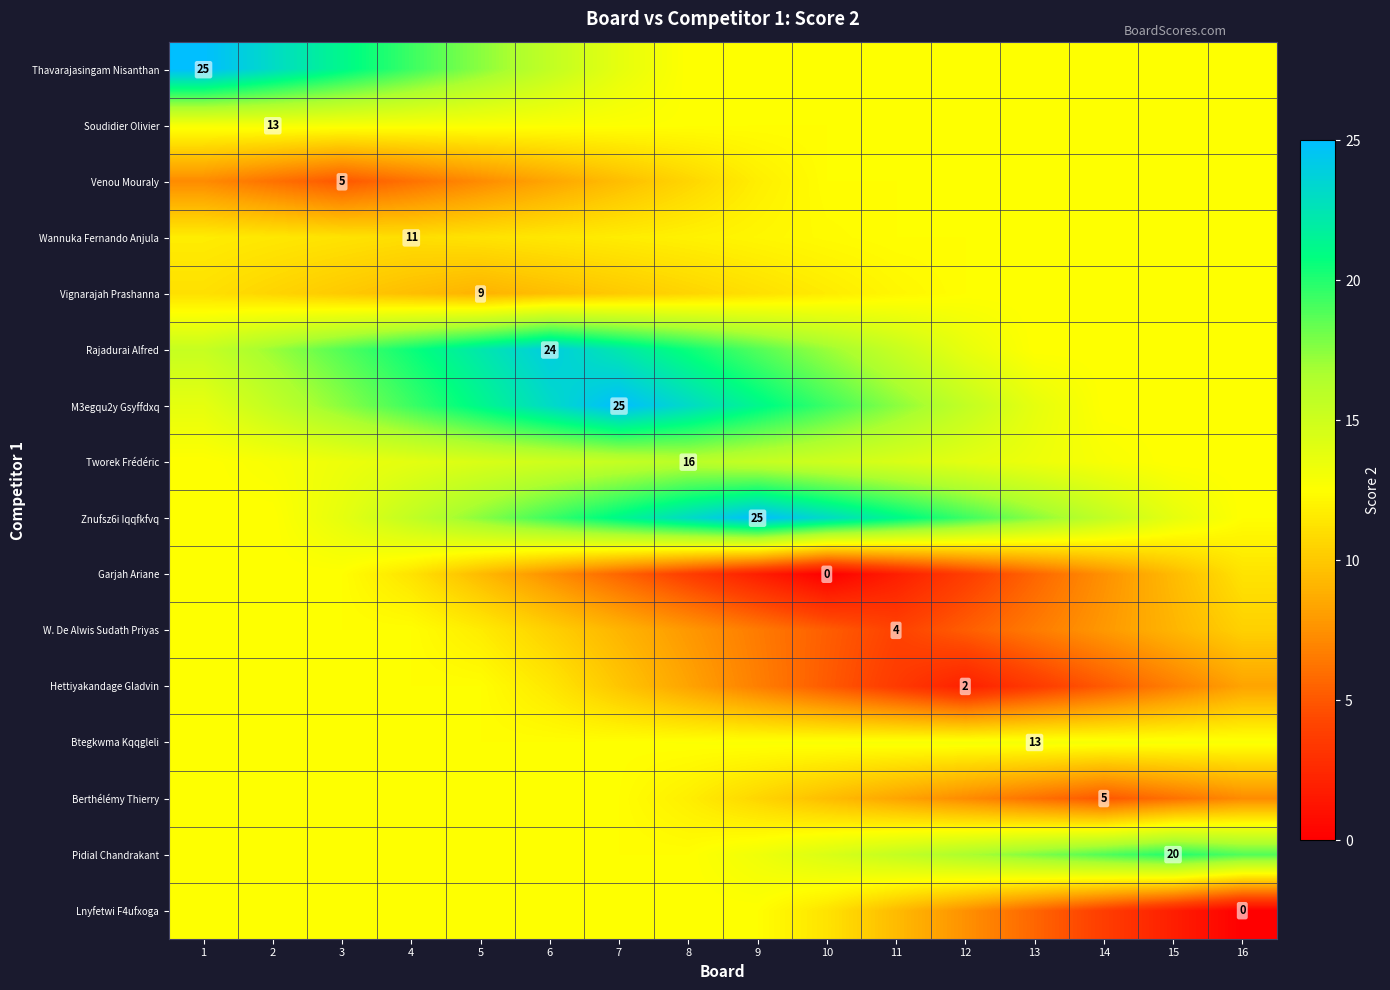

Which category has the lowest value in the Hettiyakandage Gladvin series?

12